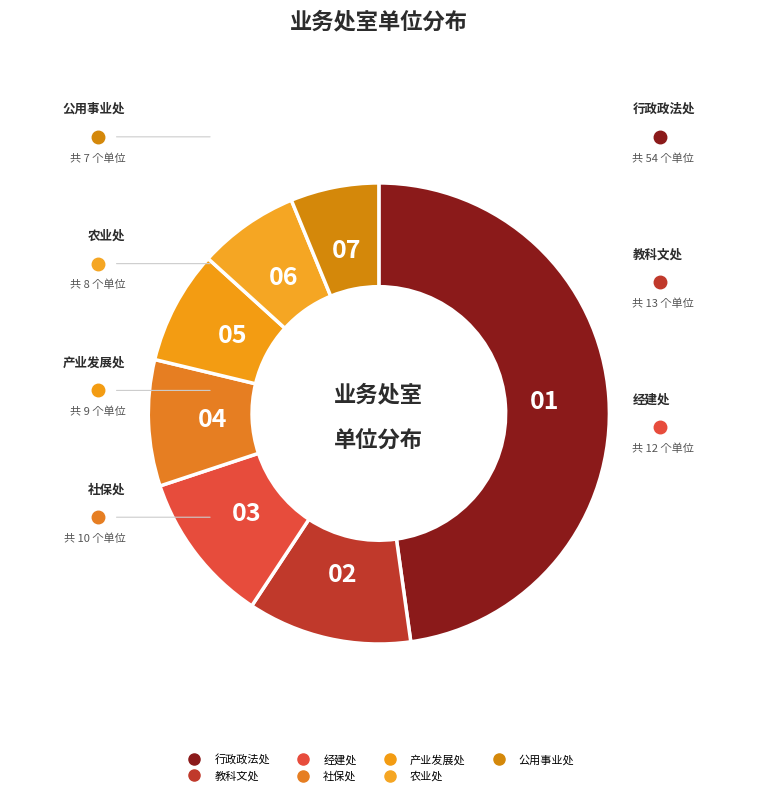

Does any single category account for the majority?

No